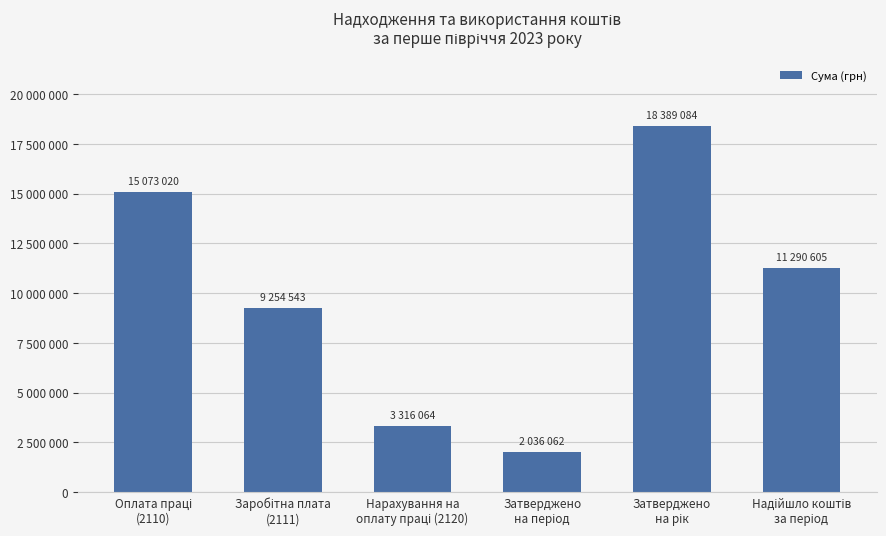

Are the bars horizontal?

No